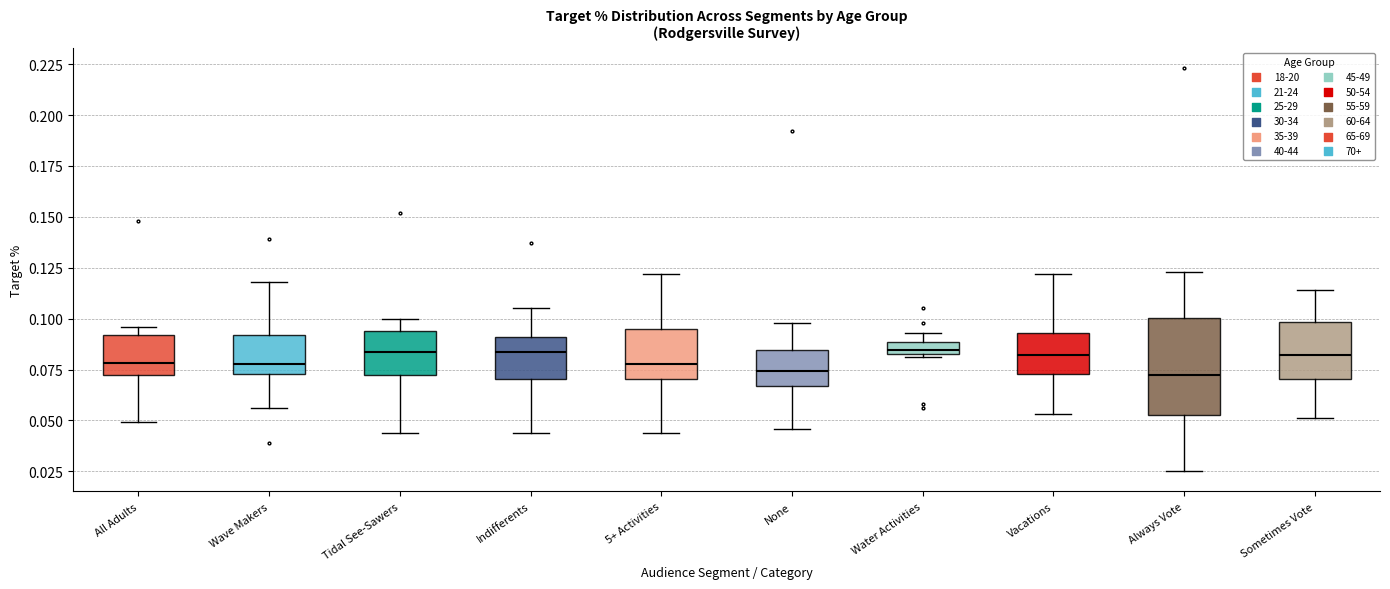

Where does the median line of the box for None sit on the y-axis? The values are not printed on the chart, so give them approximately, as read against the axis.

0.075